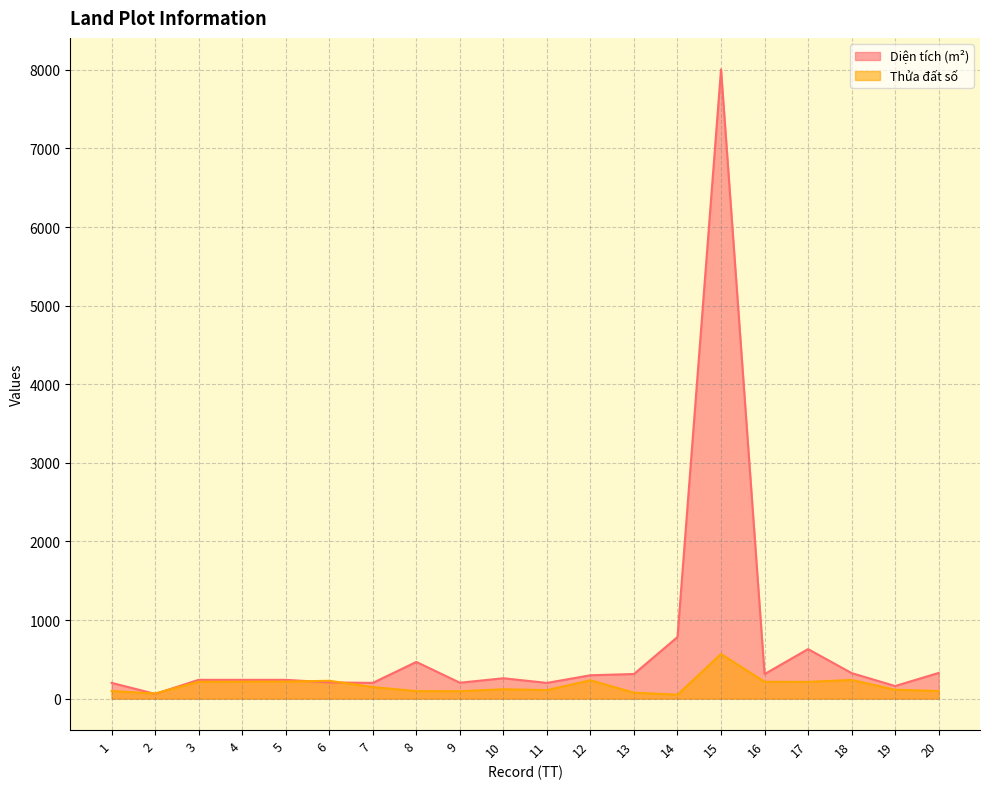

True or false: Diện tích (m²) has a value of 324.7 at 18.

True